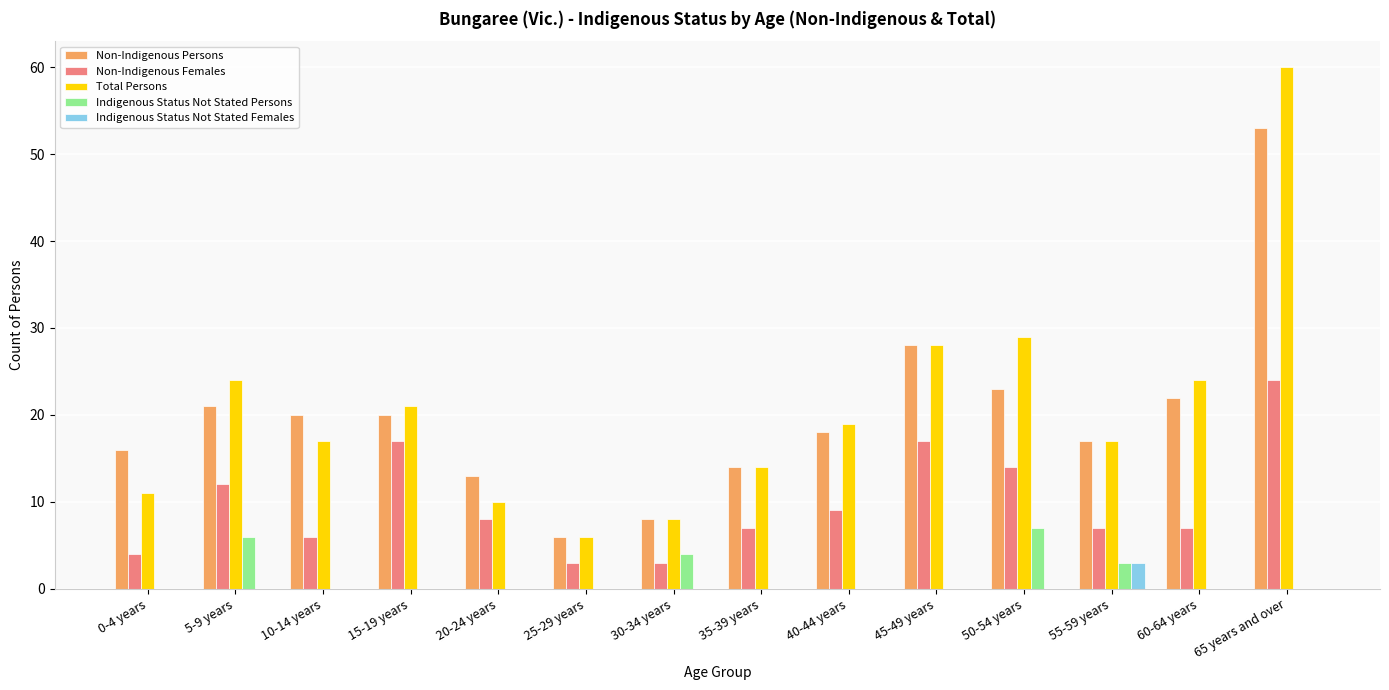

What is the maximum value for Non-Indigenous Females?

24